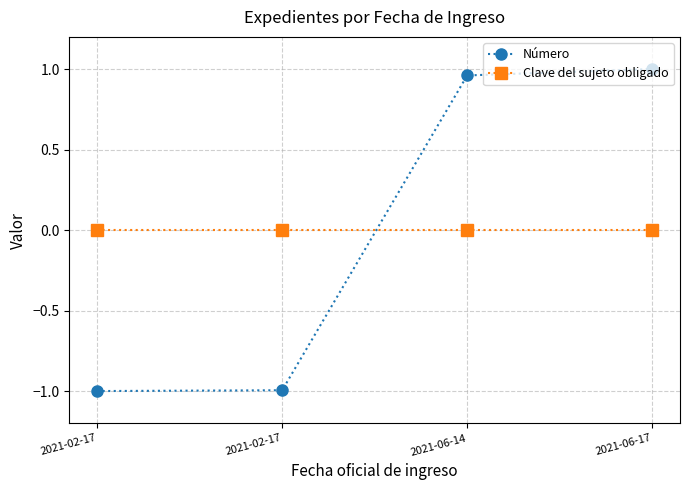

List the series in order of their overall mean, lowest first.

Número, Clave del sujeto obligado